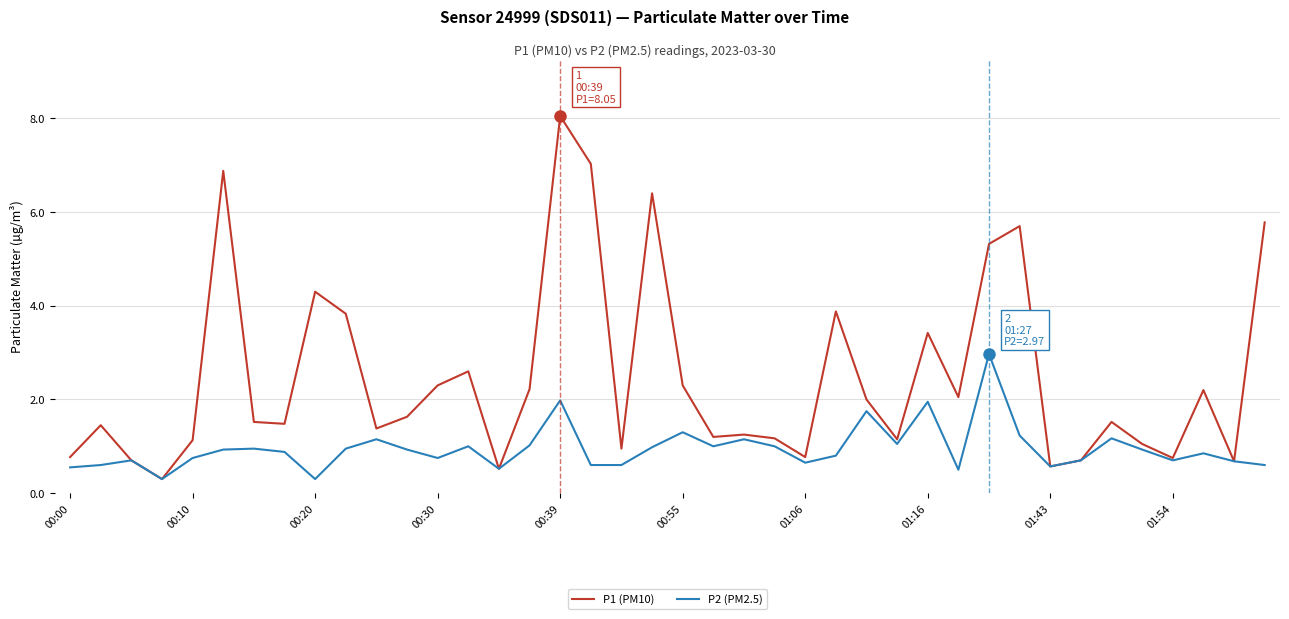

Rank the series by their maximum value, from lowest to highest.

P2 (PM2.5), P1 (PM10)